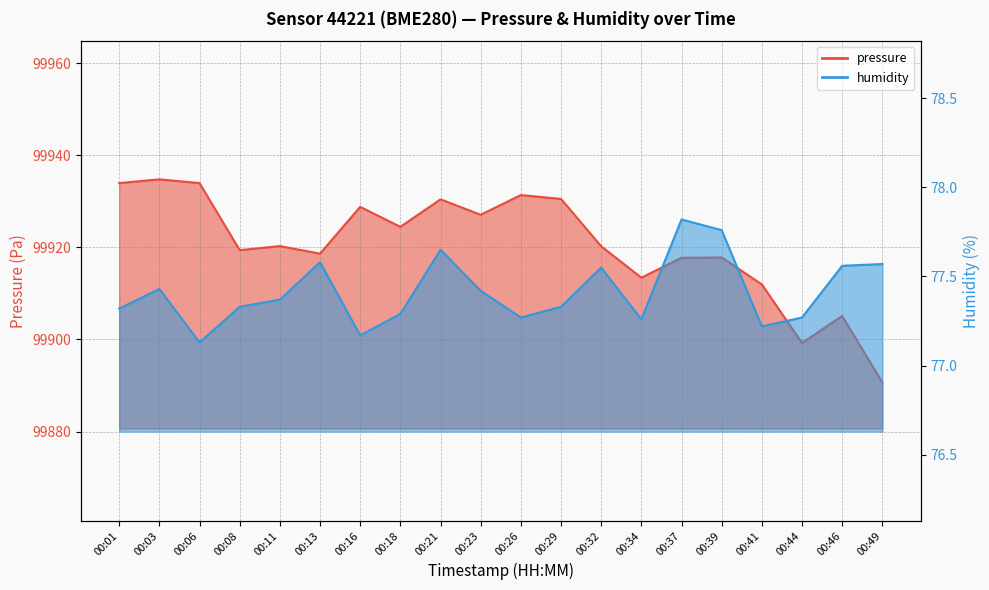

Reading left to right, what are all the values shown in this chart?

pressure: 00:01=99933.9	00:03=99934.8	00:06=99933.9	00:08=99919.4	00:11=99920.2	00:13=99918.6	00:16=99928.8	00:18=99924.4	00:21=99930.4	00:23=99927.1	00:26=99931.3	00:29=99930.5	00:32=99920.2	00:34=99913.4	00:37=99917.7	00:39=99917.8	00:41=99911.9	00:44=99899.2	00:46=99905.1	00:49=99890.6
humidity: 00:01=77.3	00:03=77.4	00:06=77.1	00:08=77.3	00:11=77.4	00:13=77.6	00:16=77.2	00:18=77.3	00:21=77.7	00:23=77.4	00:26=77.3	00:29=77.3	00:32=77.5	00:34=77.3	00:37=77.8	00:39=77.8	00:41=77.2	00:44=77.3	00:46=77.6	00:49=77.6